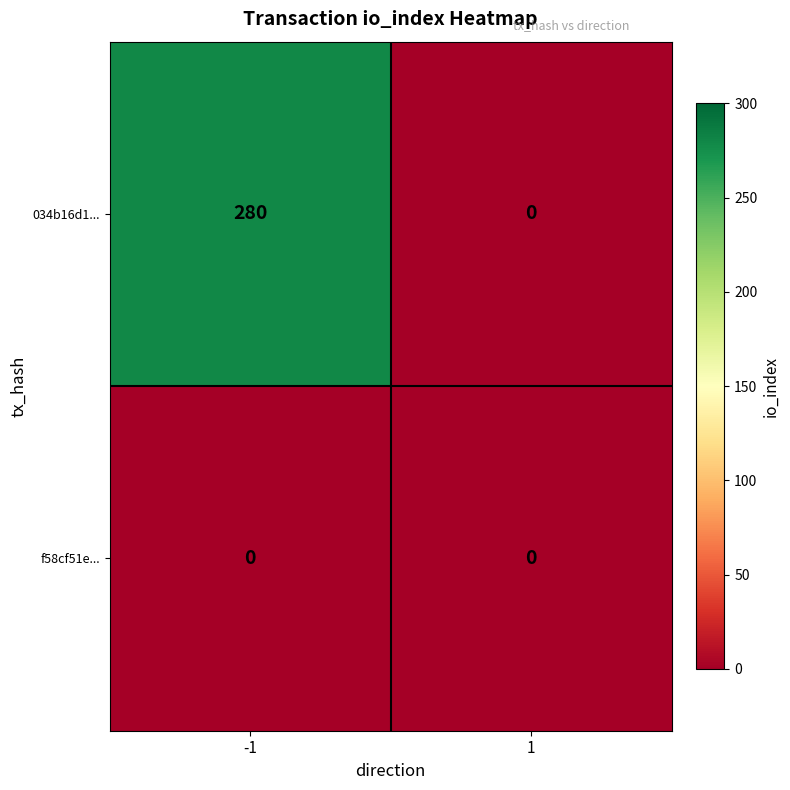

Rank the series by their average value, from highest to lowest.

034b16d1..., f58cf51e...